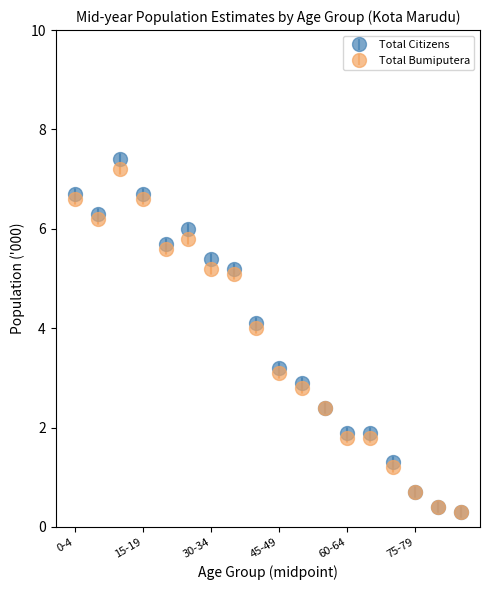

Which series has the largest range (max minus min)?

Total Citizens